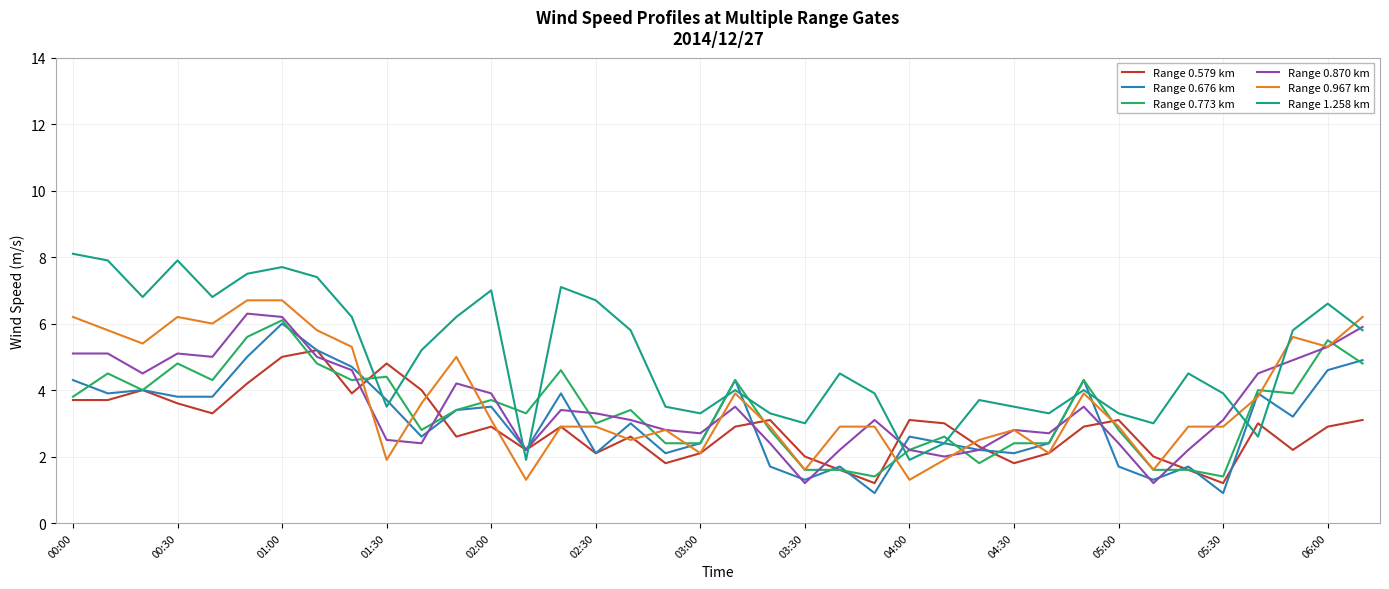

What is the maximum value shown in the chart?

8.1